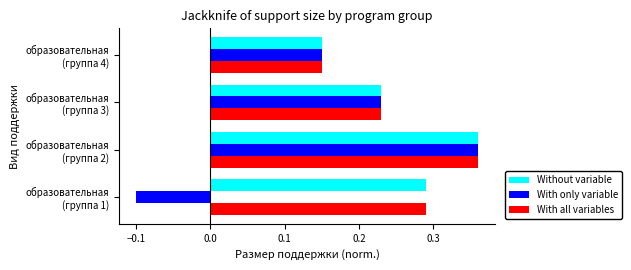

Which series has the largest range (max minus min)?

With only variable